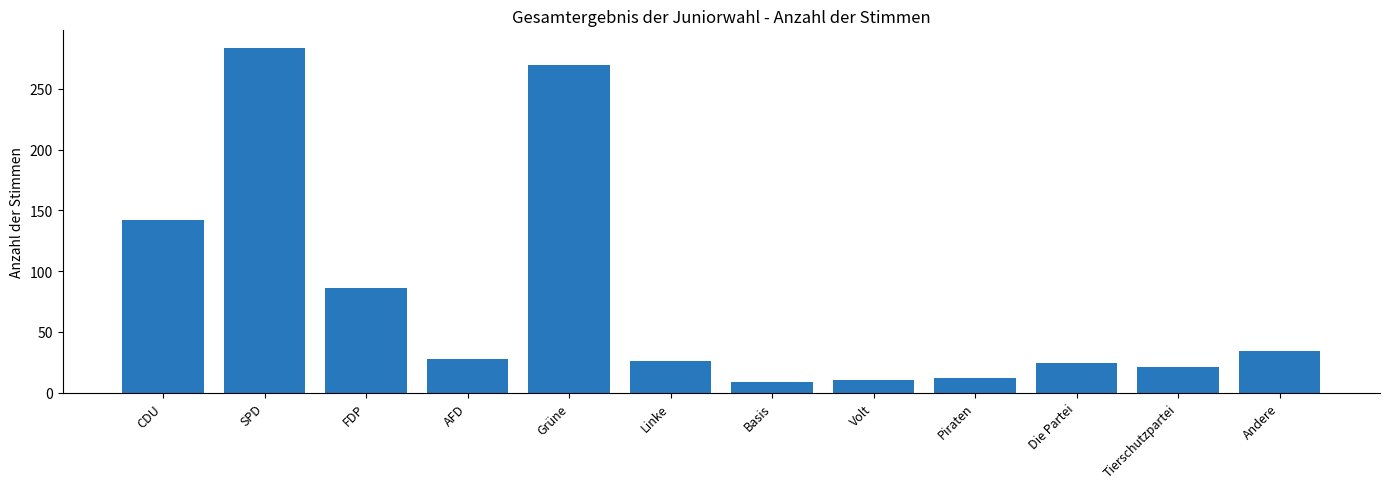

What is the value of the 5th bar from the left?

270